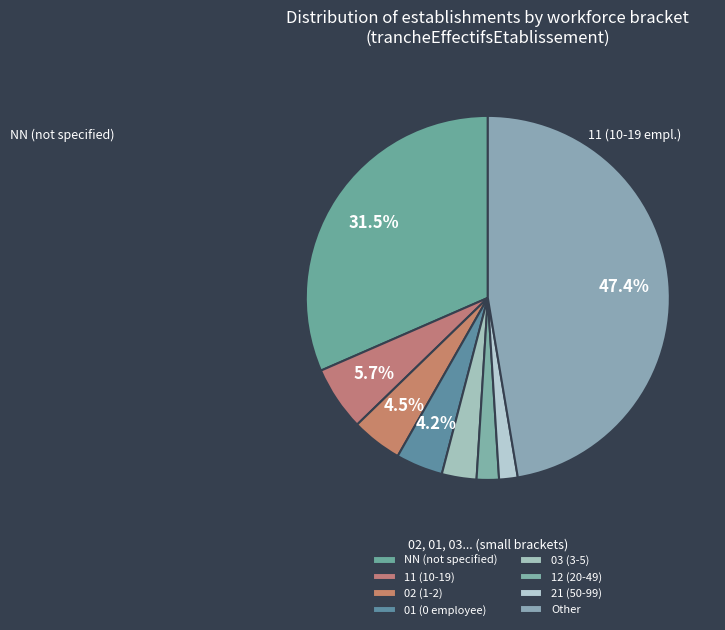

Which slice is the smallest?

21